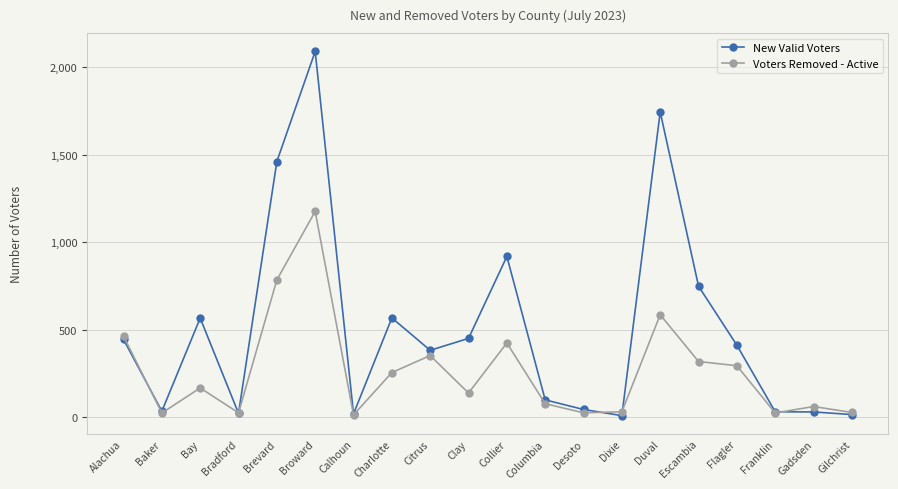

Read the New Valid Voters value at Charlotte.

568